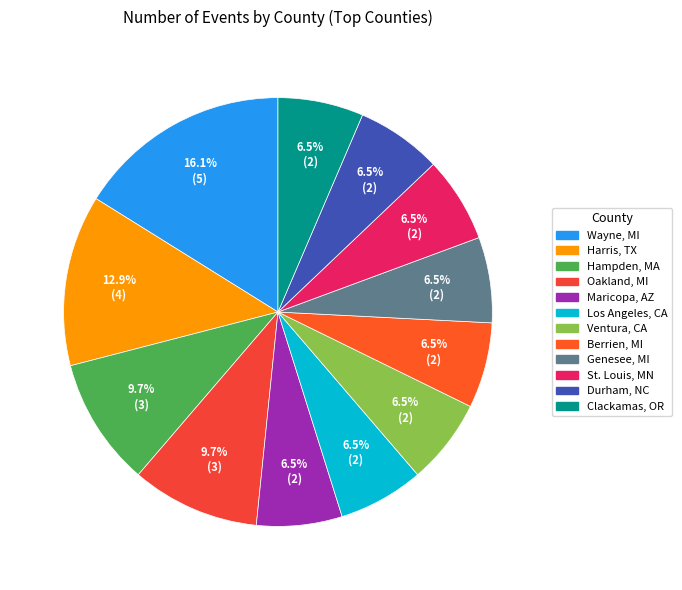

Is it true that Maricopa, AZ is 6% of the pie?

True